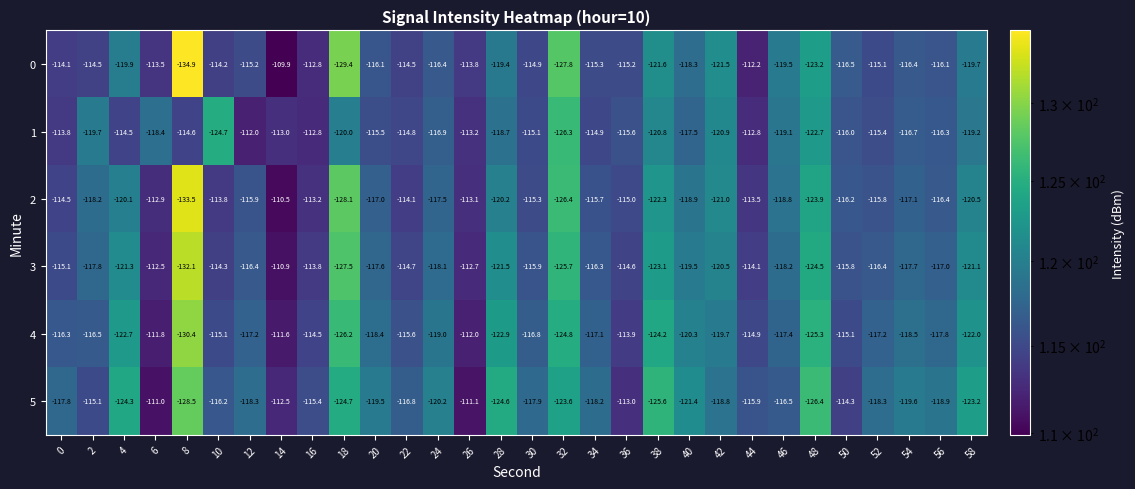

The value of 4 at 26 is -112.0. True or false?

True